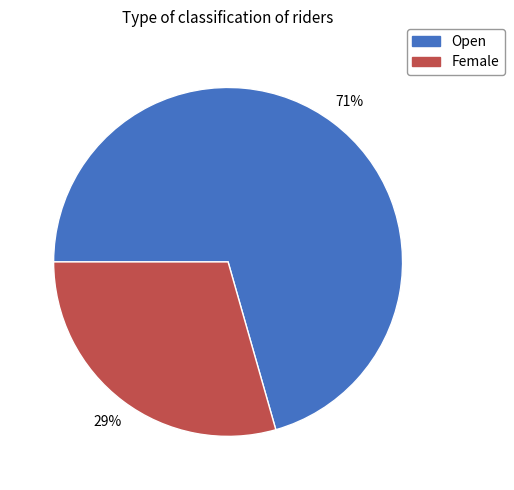

What is the largest slice in the pie chart?

Open